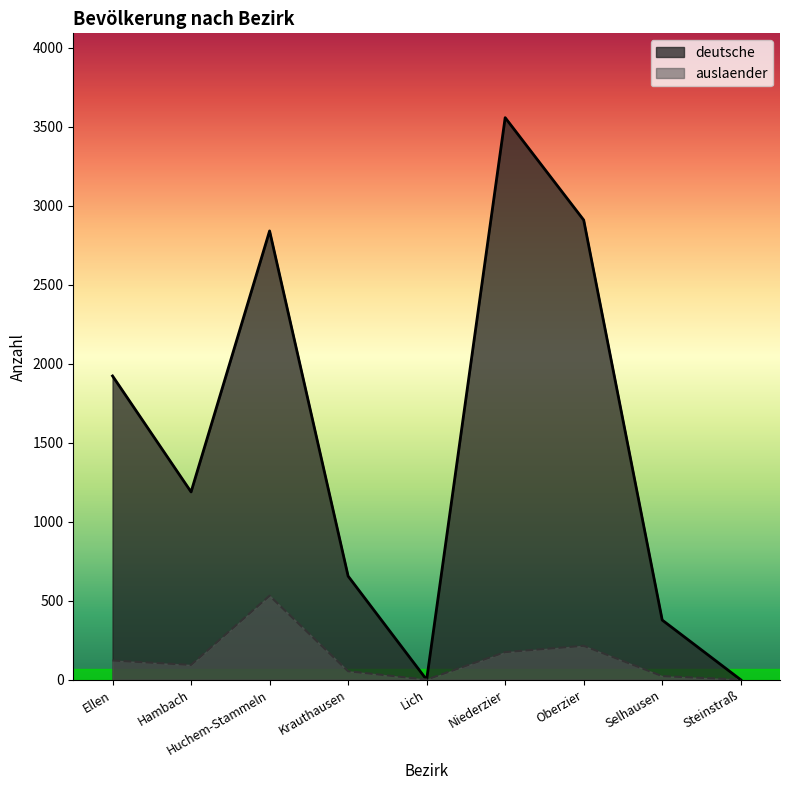

At which category does auslaender reach its first local peak?

Huchem-Stammeln